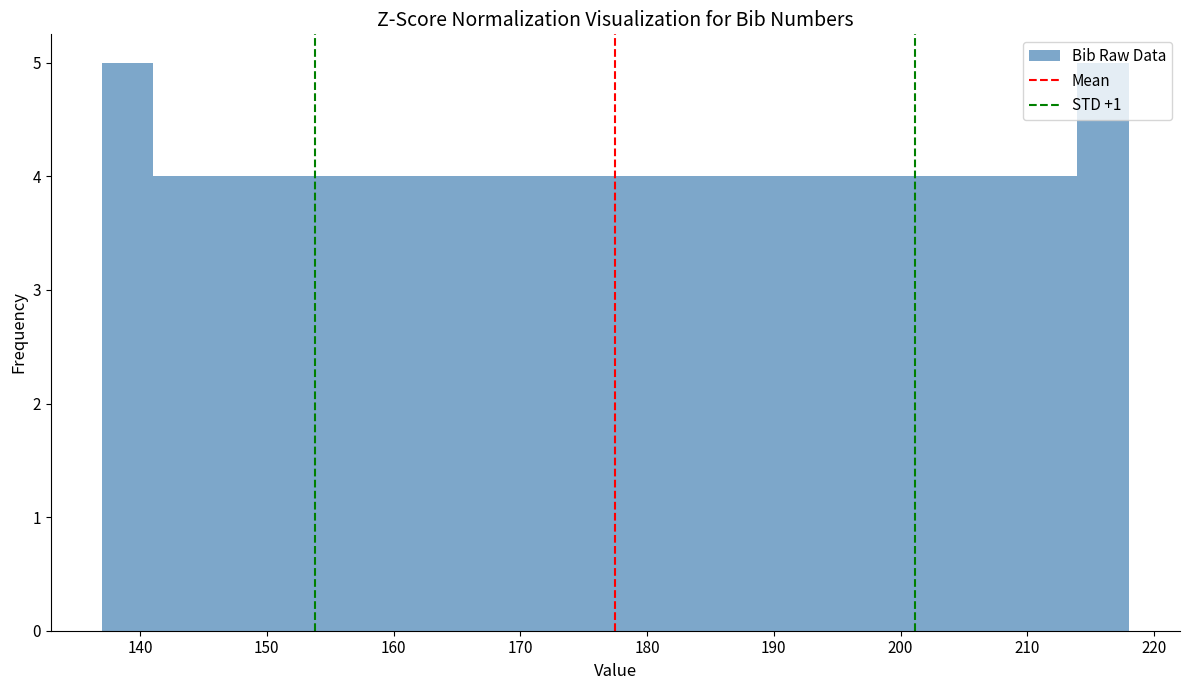

What is the height of the bar covering 173 to 178 on the x-axis? Neither the bar edges nor the heights are printed on the chart, so give them approximately, as read against the axes.

4